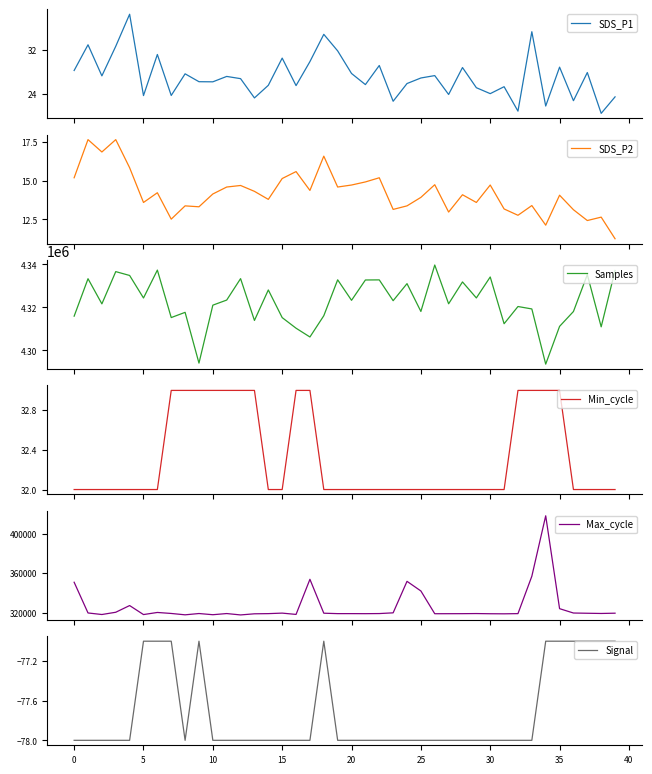

What is the label of the 26th point from the left?

25